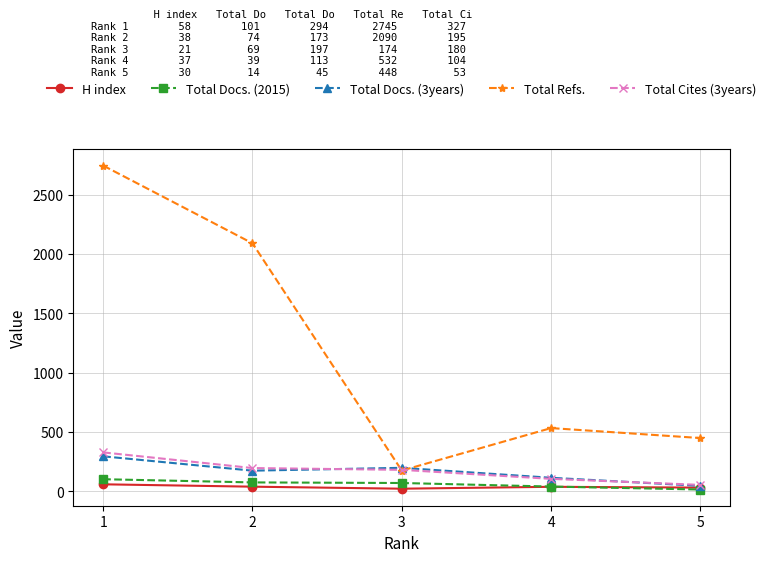

True or false: H index and Total Refs. intersect in this chart.

False